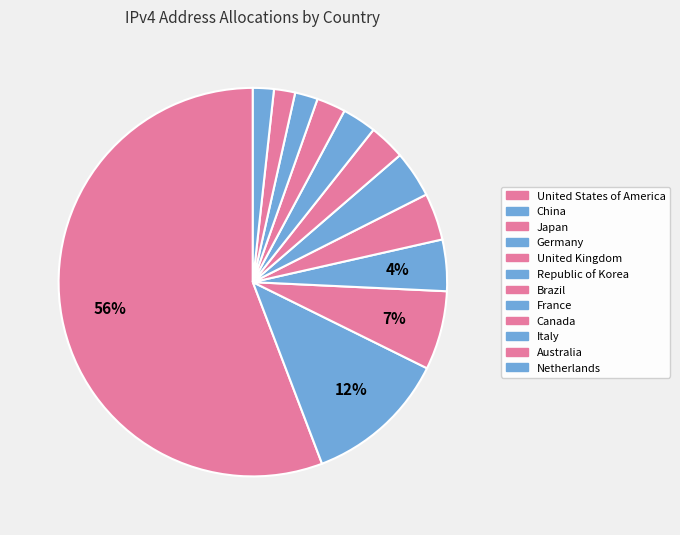

Does Republic of Korea account for over 50% of the chart?

No